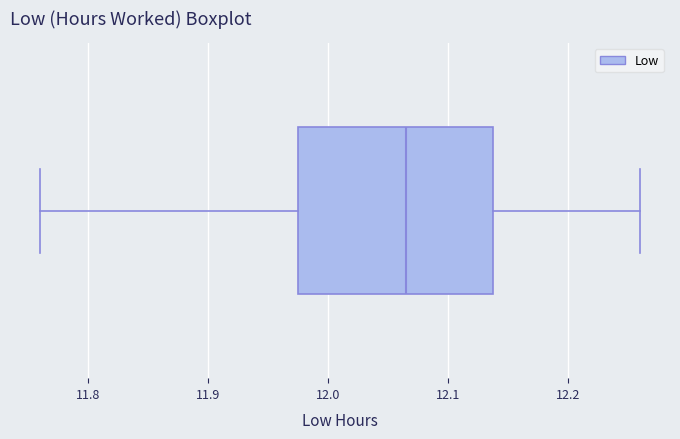

Where does the left whisker of the box end on the x-axis? The values are not printed on the chart, so give them approximately, as read against the axis.

11.76